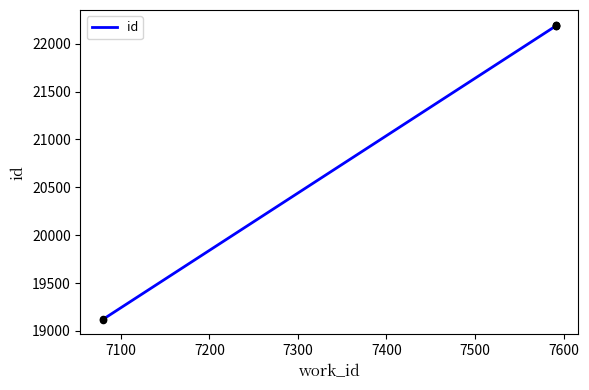

What is the ratio of the value at 7100 to the value at 7400?

0.9